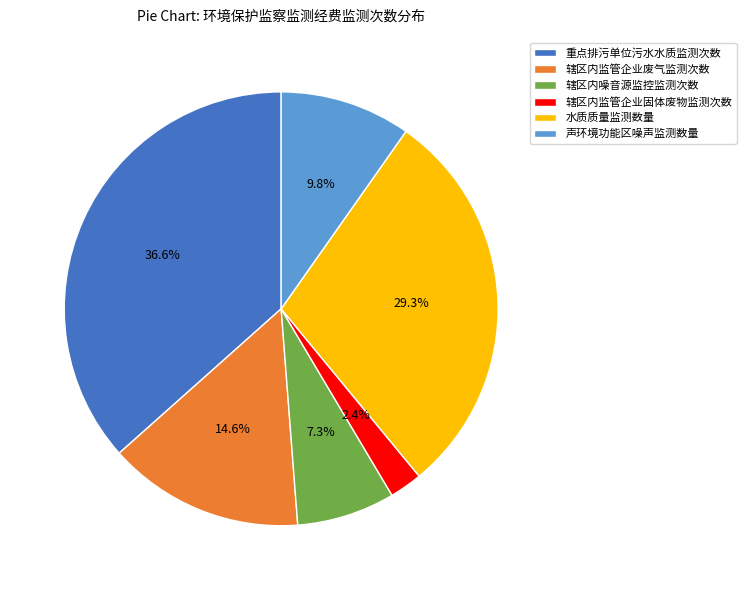

To the nearest percent, what percentage of the pie is 声环境功能区噪声监测数量?

10%